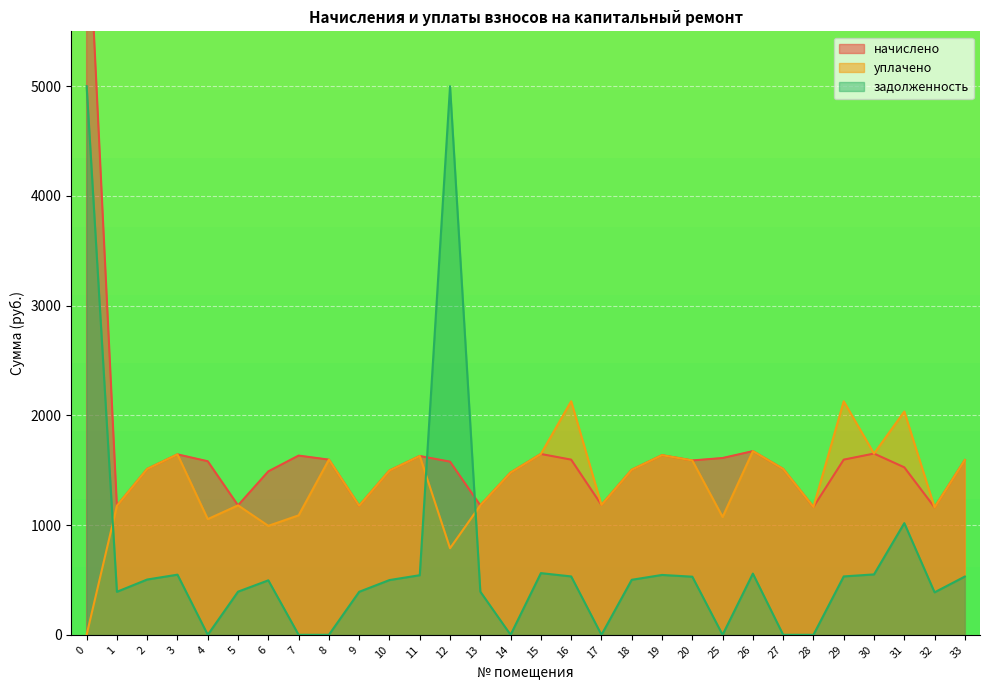

How many values in the уплачено series exceed 1504?

15